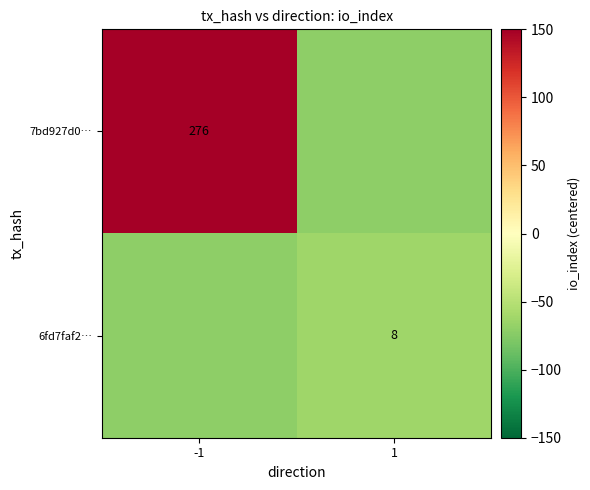

The value of 6fd7faf2… at 1 is 3. True or false?

False